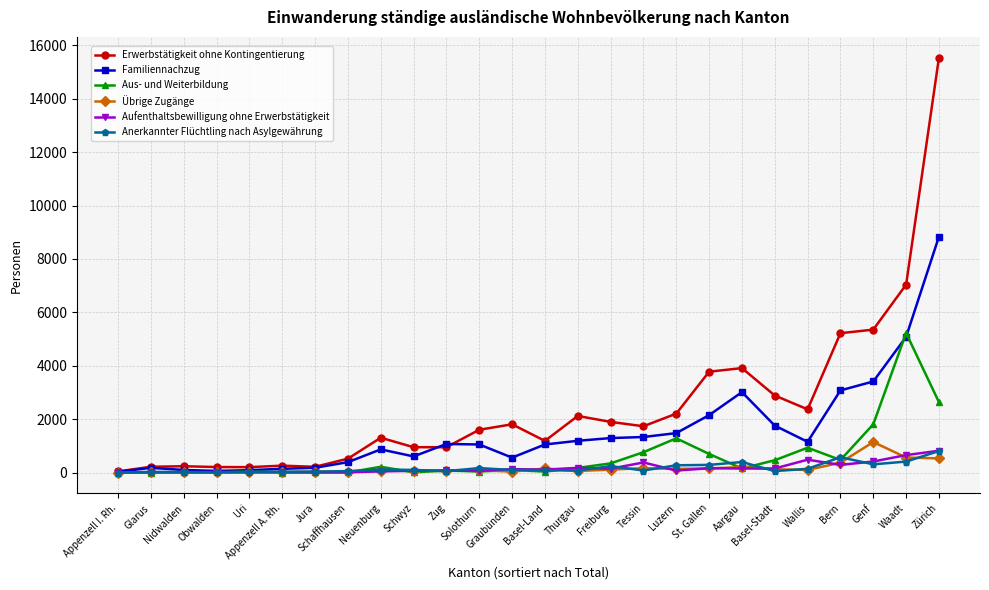

Which series has the largest range (max minus min)?

Erwerbstätigkeit ohne Kontingentierung